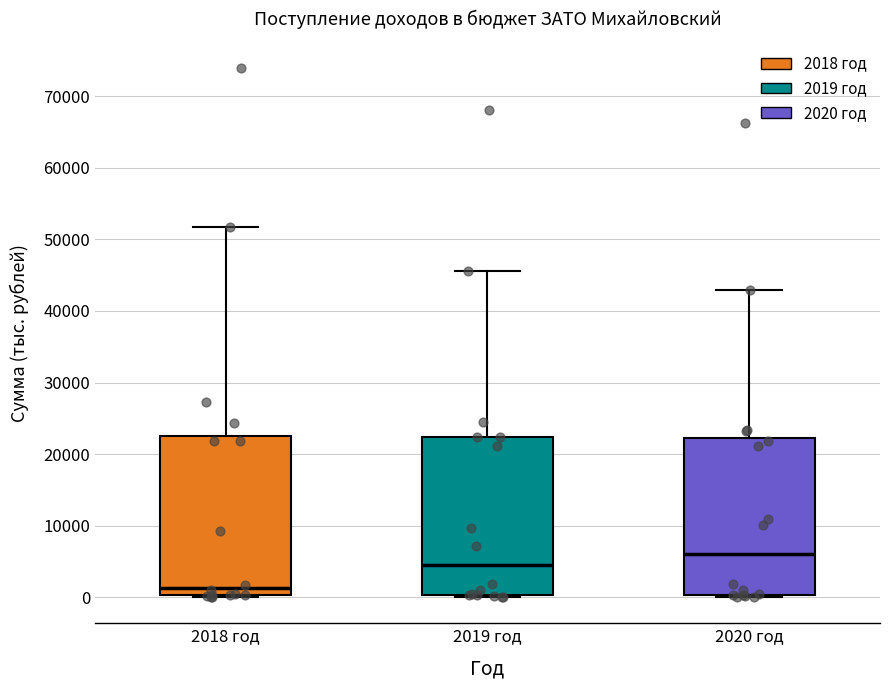

Where is the upper edge of the box for 2018 год on the y-axis? The values are not printed on the chart, so give them approximately, as read against the axis.

23000